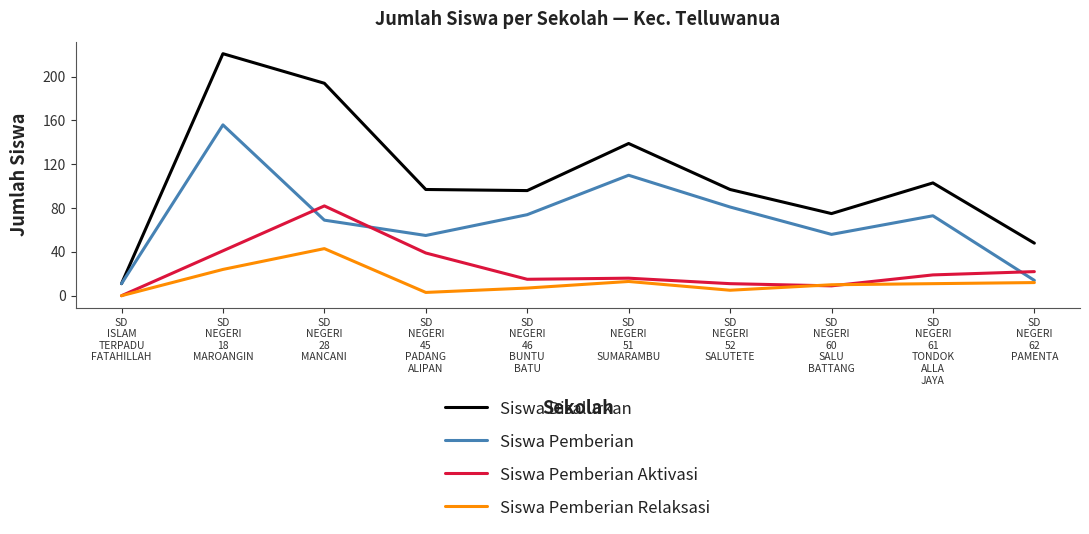

Reading left to right, extract all data points from this chart.

Siswa Disalurkan: 11	221	194	97	96	139	97	75	103	48
Siswa Pemberian: 11	156	69	55	74	110	81	56	73	14
Siswa Pemberian Aktivasi: 0	41	82	39	15	16	11	9	19	22
Siswa Pemberian Relaksasi: 0	24	43	3	7	13	5	10	11	12